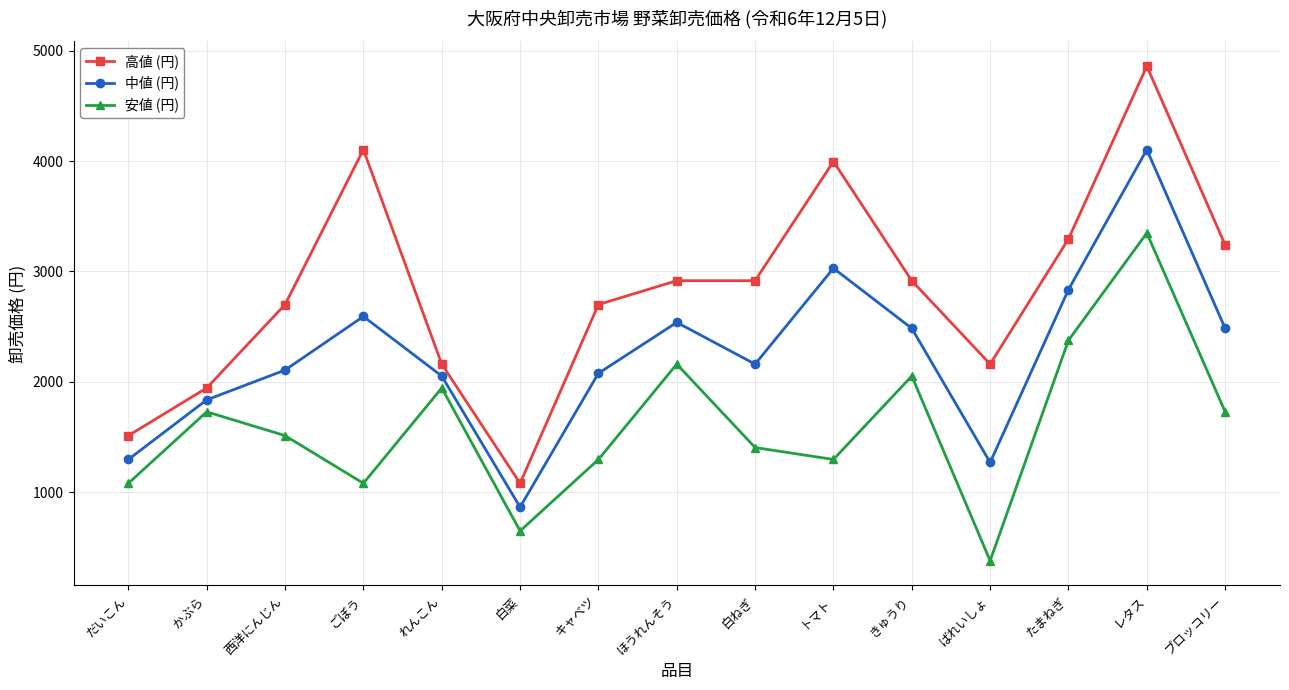

Reading right to left, list all the values displayed in this chart.

高値 (円): ブロッコリー=3240	レタス=4860	たまねぎ=3294	ばれいしょ=2160	きゅうり=2916	トマト=3996	白ねぎ=2916	ほうれんそう=2916	キャベツ=2700	白菜=1080	れんこん=2160	ごぼう=4104	西洋にんじん=2700	かぶら=1944	だいこん=1512
中値 (円): ブロッコリー=2484	レタス=4104	たまねぎ=2835	ばれいしょ=1269	きゅうり=2484	トマト=3029	白ねぎ=2160	ほうれんそう=2538	キャベツ=2077	白菜=864	れんこん=2052	ごぼう=2592	西洋にんじん=2106	かぶら=1836	だいこん=1296
安値 (円): ブロッコリー=1728	レタス=3348	たまねぎ=2376	ばれいしょ=378	きゅうり=2052	トマト=1296	白ねぎ=1404	ほうれんそう=2160	キャベツ=1296	白菜=648	れんこん=1944	ごぼう=1080	西洋にんじん=1512	かぶら=1728	だいこん=1080